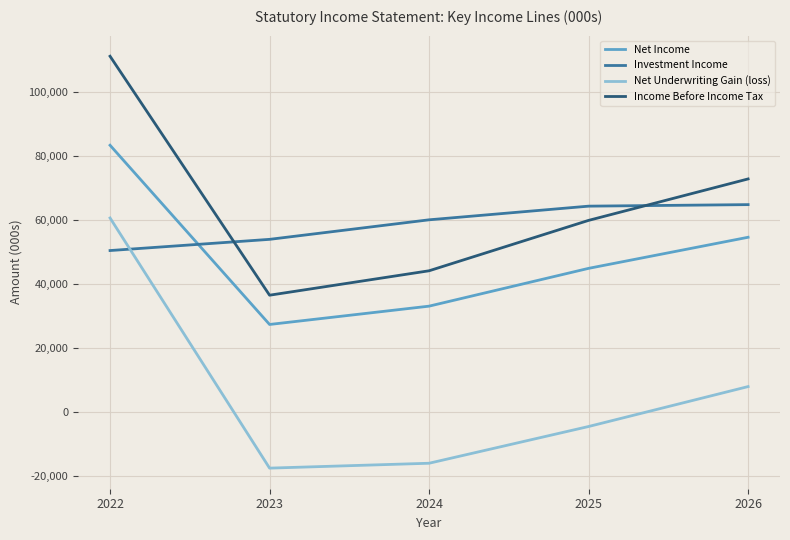

What is the spread (max minus min) of values at 2022?

60661